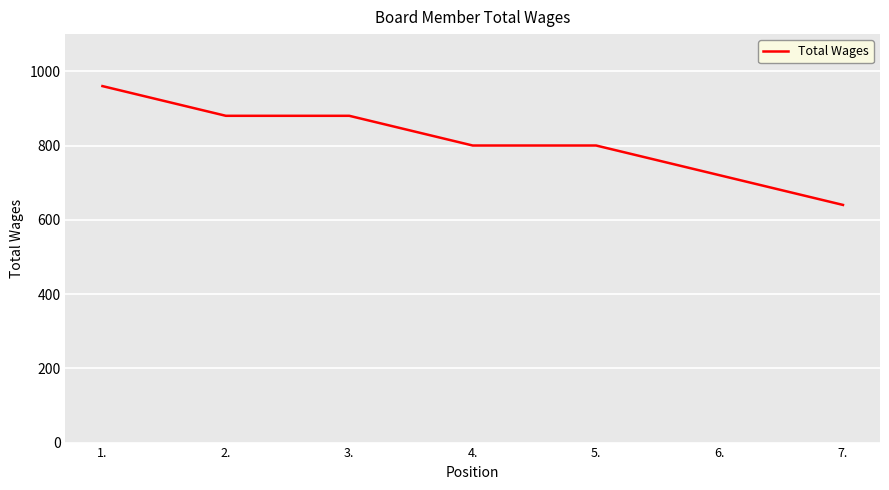

What is the ratio of the value at 3. to the value at 1.?

0.9